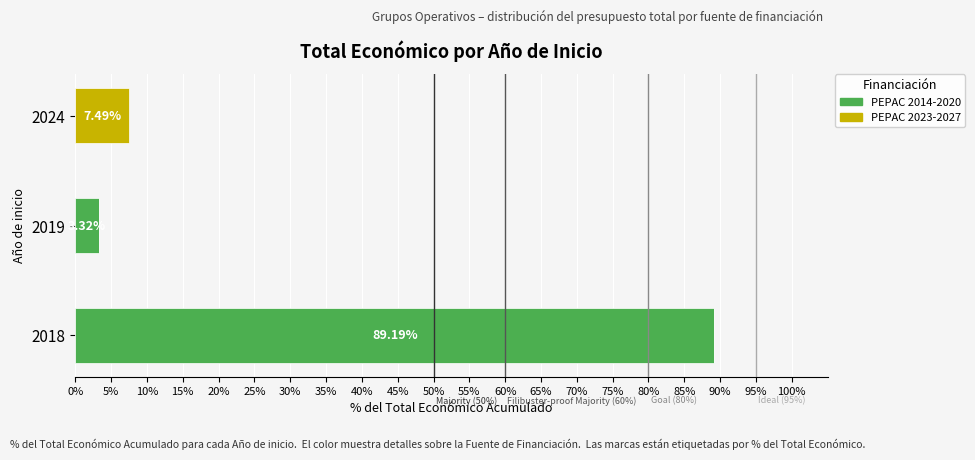

What is the total value across all series at 2018?

89.2